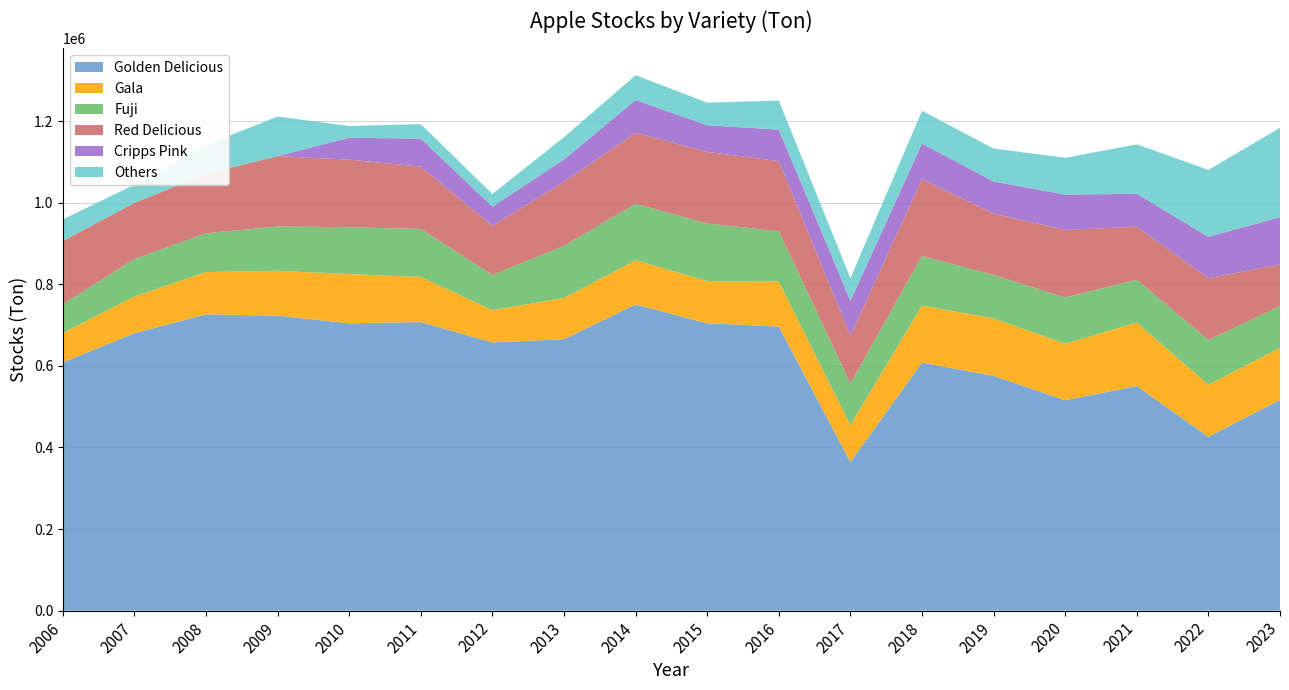

Reading left to right, what are all the values shown in this chart?

Golden Delicious: 608714.0	680262.4	726466.1	723097.3	704476.0	707460.2	657522.0	665371.0	750628.0	704665.4	696382.6	364616.0	608049.0	575590.0	515835.2	550778.9	426368.5	516839.0
Gala: 71921.0	89692.4	103517.0	110075.8	120664.0	110641.7	78928.6	101080.0	108251.0	103021.2	110398.0	89903.0	139775.0	140710.0	138420.8	155372.6	127224.7	127058.2
Fuji: 70484.0	92064.0	95016.1	108514.8	114824.0	117414.2	86538.9	127792.0	138469.0	141357.4	123523.6	102338.0	121634.0	106451.0	113461.6	104940.0	109709.0	102442.5
Red Delicious: 154828.0	137632.8	145910.0	172472.8	165519.0	152763.0	120464.8	156991.0	174233.0	175647.3	171434.1	117439.0	188267.0	150707.0	165623.7	130037.6	151718.5	102224.2
Cripps Pink: 0.0	0.0	0.0	0.0	53863.0	68678.8	47002.9	54692.0	80095.0	65199.6	77319.8	85265.0	87181.0	78542.0	86428.5	80779.3	101324.7	115856.0
Others: 53273.0	44555.7	70629.5	97156.6	28610.0	35583.4	30875.5	54685.0	60736.0	55375.9	71355.3	55371.0	80420.0	80866.0	90353.0	121184.6	164043.8	219352.0